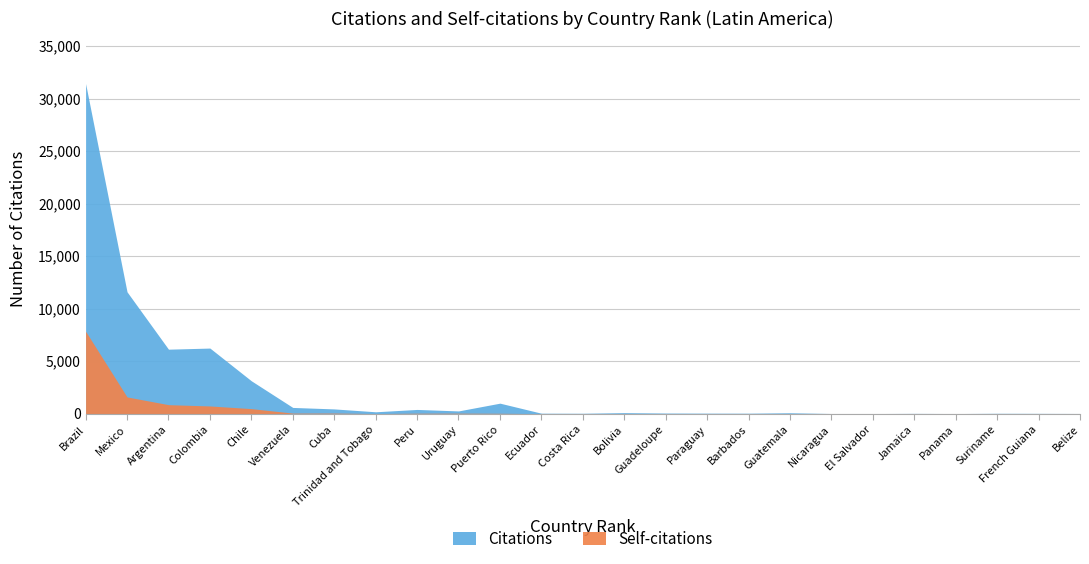

List the series in order of their peak value, highest first.

Citations, Self-citations